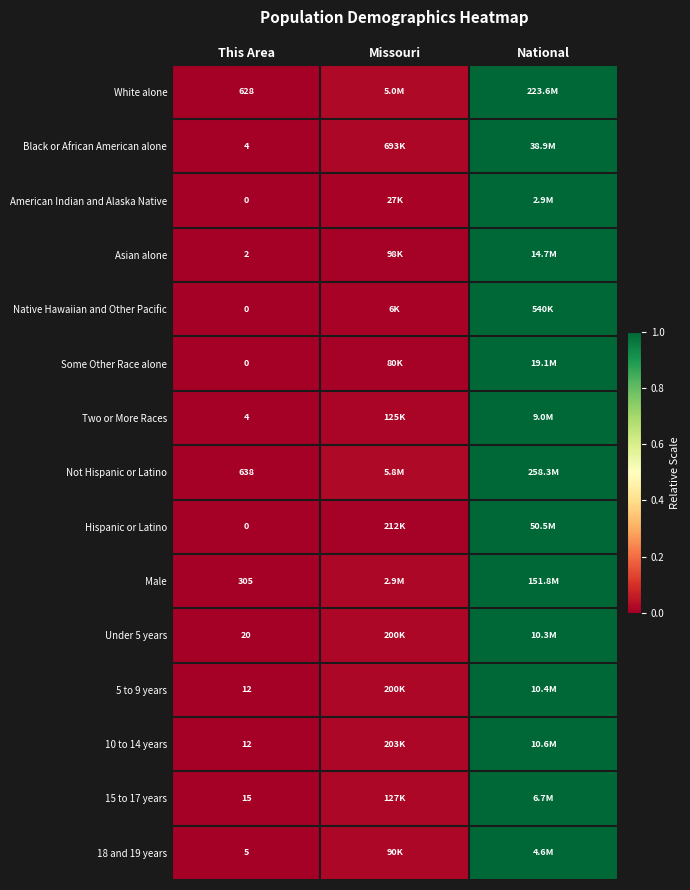

Rank the categories by Hispanic or Latino value from lowest to highest.

This Area, Missouri, National